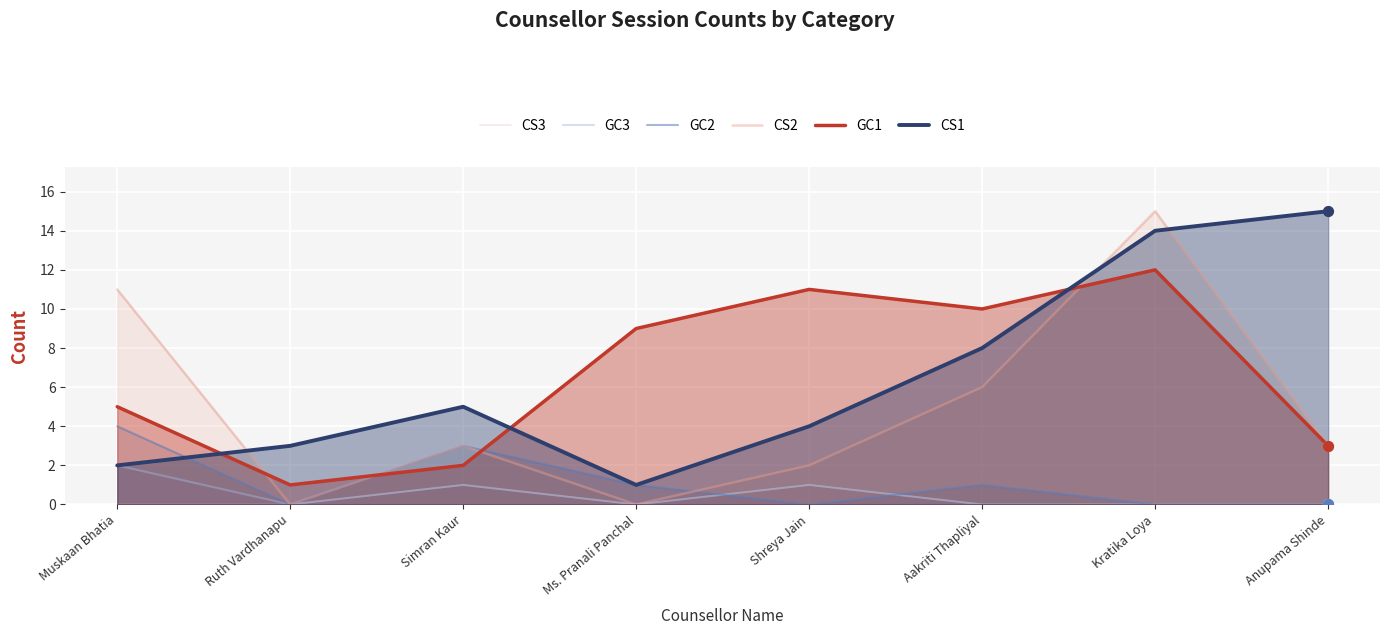

Which series reaches the minimum Y coordinate?

CS3